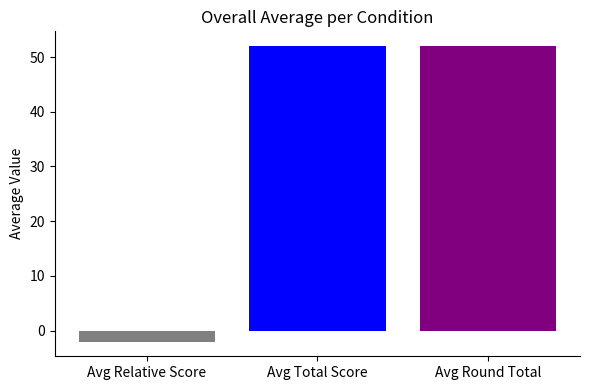

What is the maximum value shown in the chart?

52